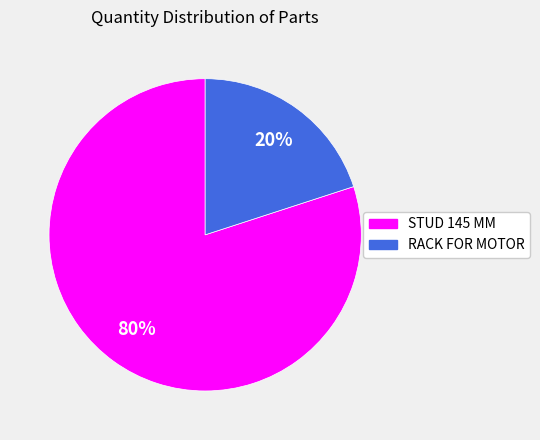

Is it true that STUD 145 MM is 80% of the pie?

True